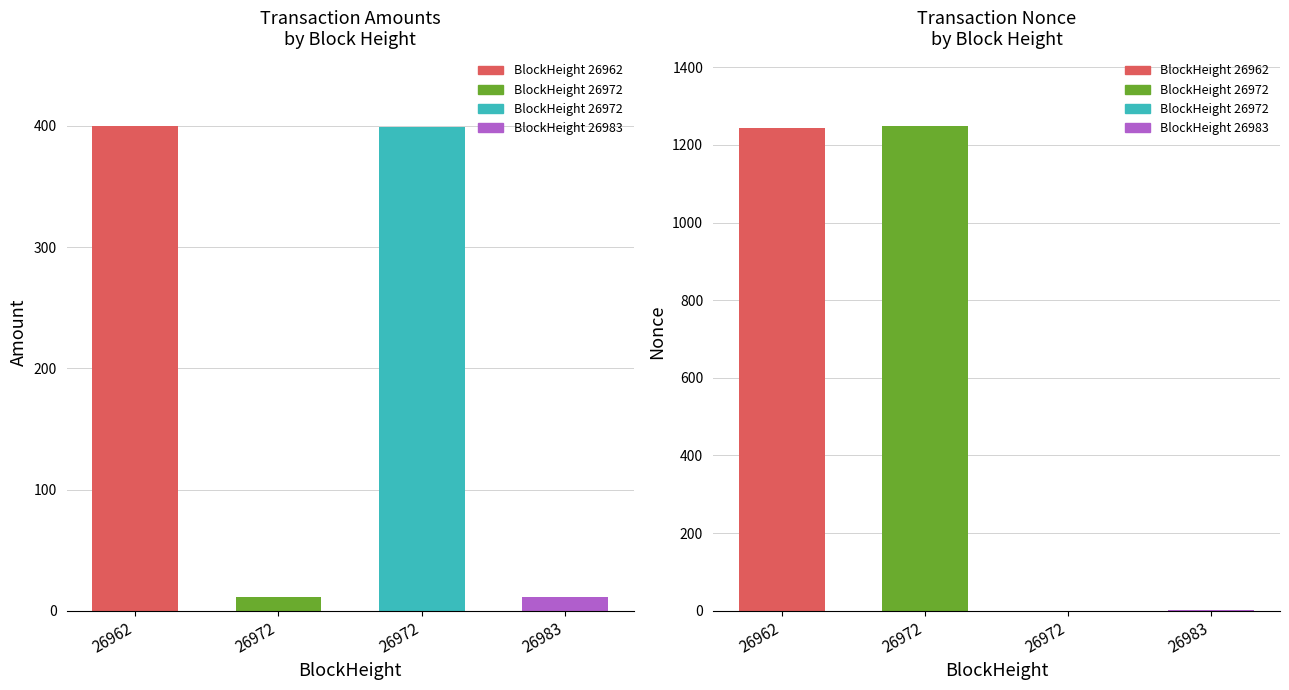

What is the difference between the values at 26983 and 26972?

387.3